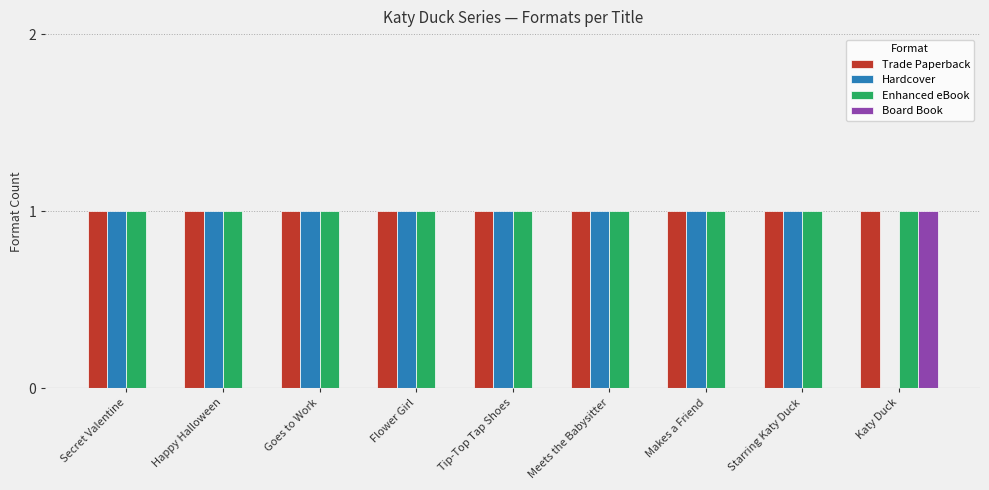

Reading right to left, what are all the values shown in this chart?

Trade Paperback: 1	1	1	1	1	1	1	1	1
Hardcover: 0	1	1	1	1	1	1	1	1
Enhanced eBook: 1	1	1	1	1	1	1	1	1
Board Book: 1	0	0	0	0	0	0	0	0